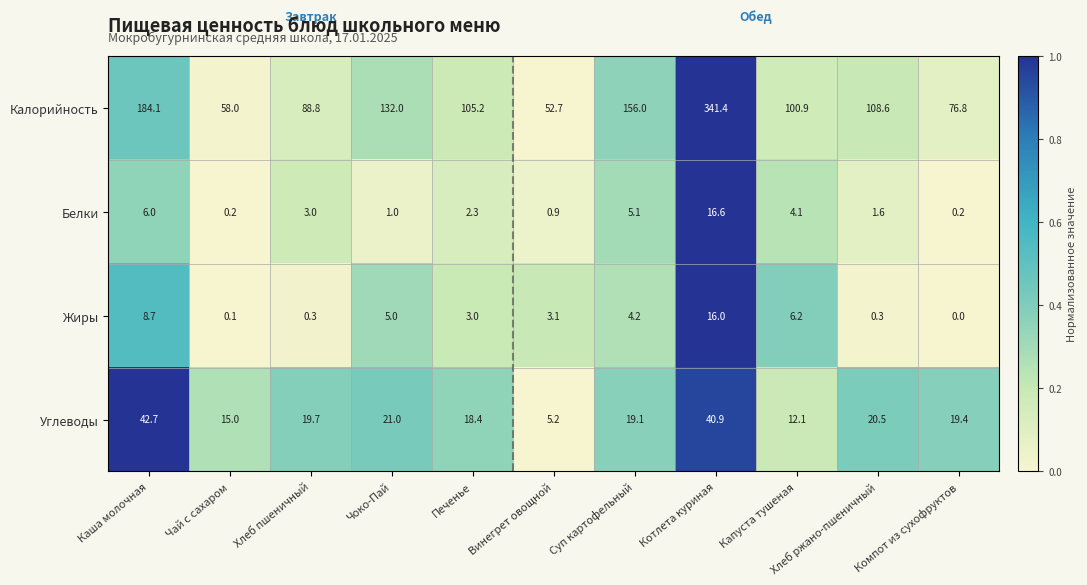

Which series has the widest spread of values?

Калорийность